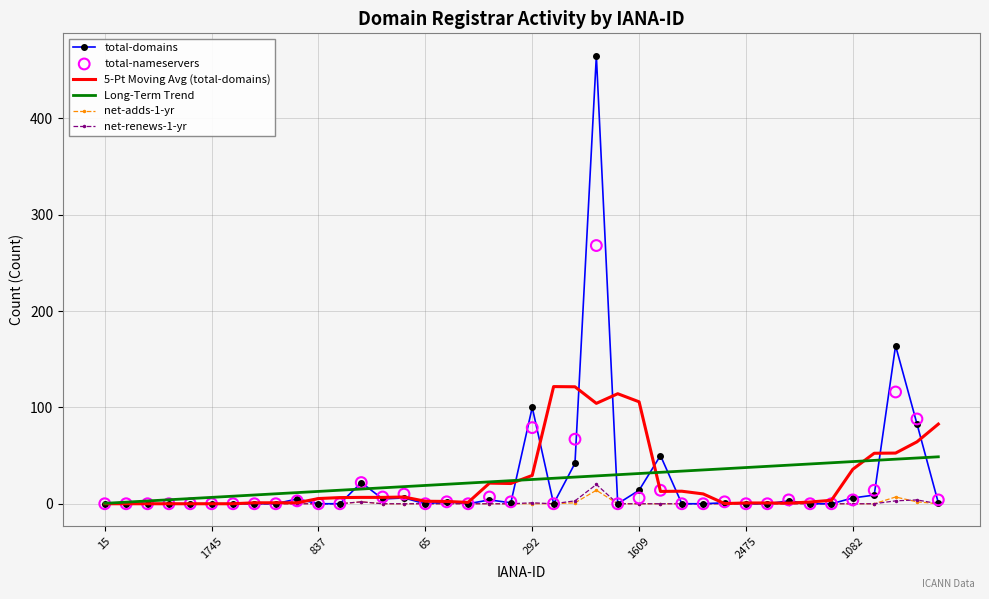

Which series reaches the maximum Y coordinate?

total-domains